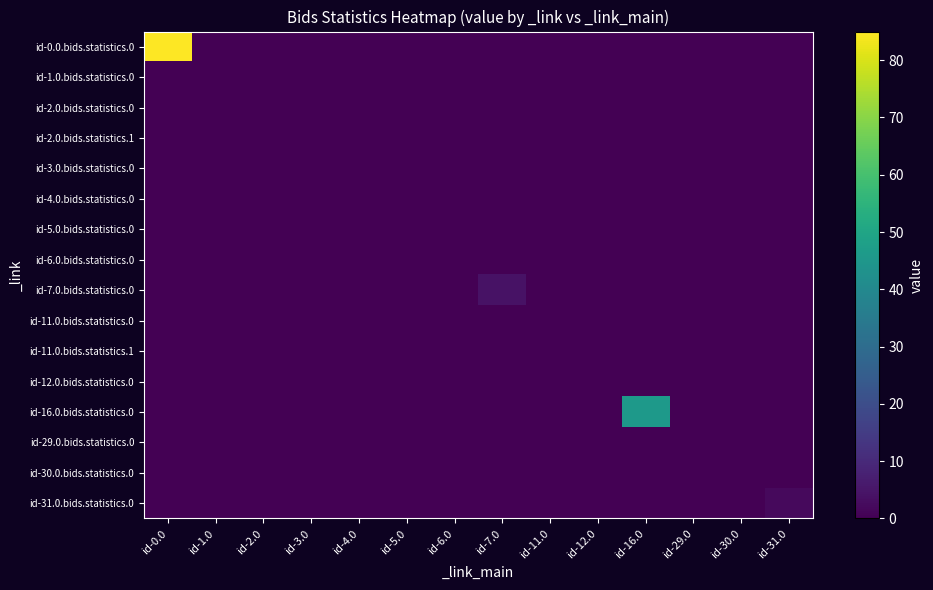

Which series has the largest range (max minus min)?

id-0.0.bids.statistics.0